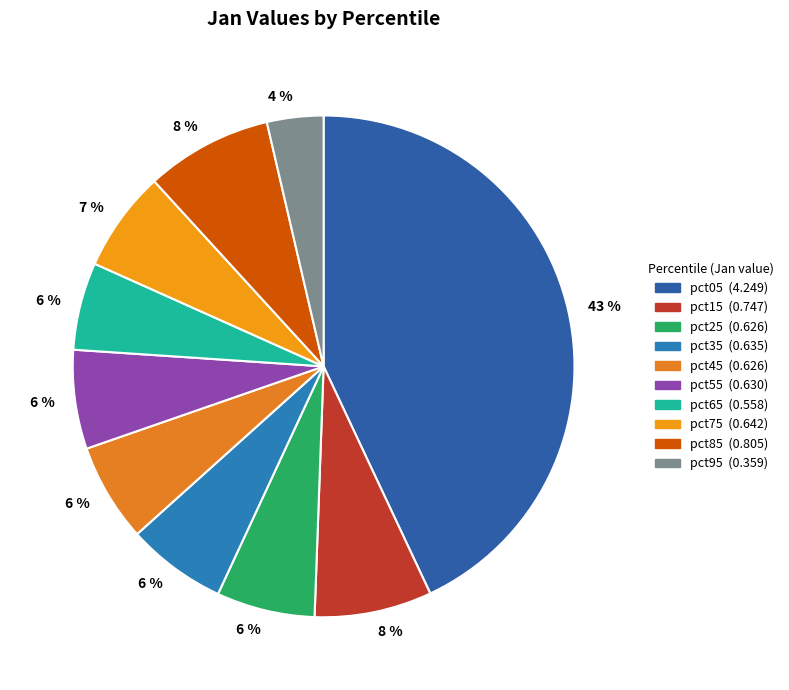

Which category has the biggest portion of the pie?

pct05